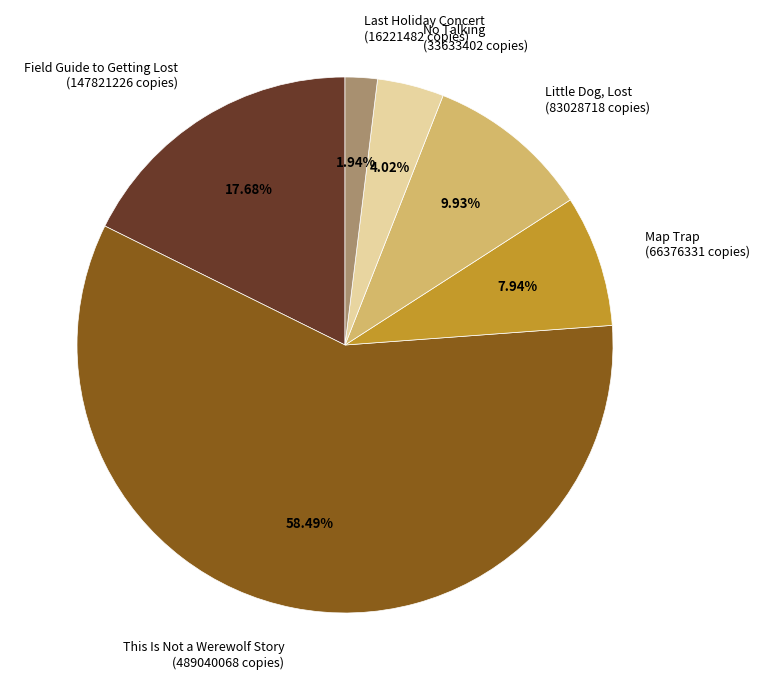

Which has a higher value, Little Dog, Lost (83028718 copies) or Field Guide to Getting Lost (147821226 copies)?

Field Guide to Getting Lost (147821226 copies)